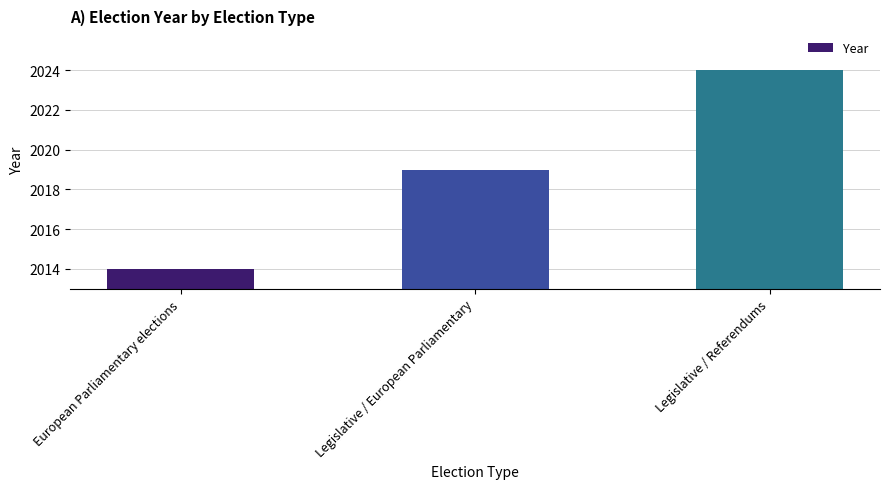

Reading left to right, list all the values displayed in this chart.

European Parliamentary elections=2014	Legislative / European Parliamentary=2019	Legislative / Referendums=2024